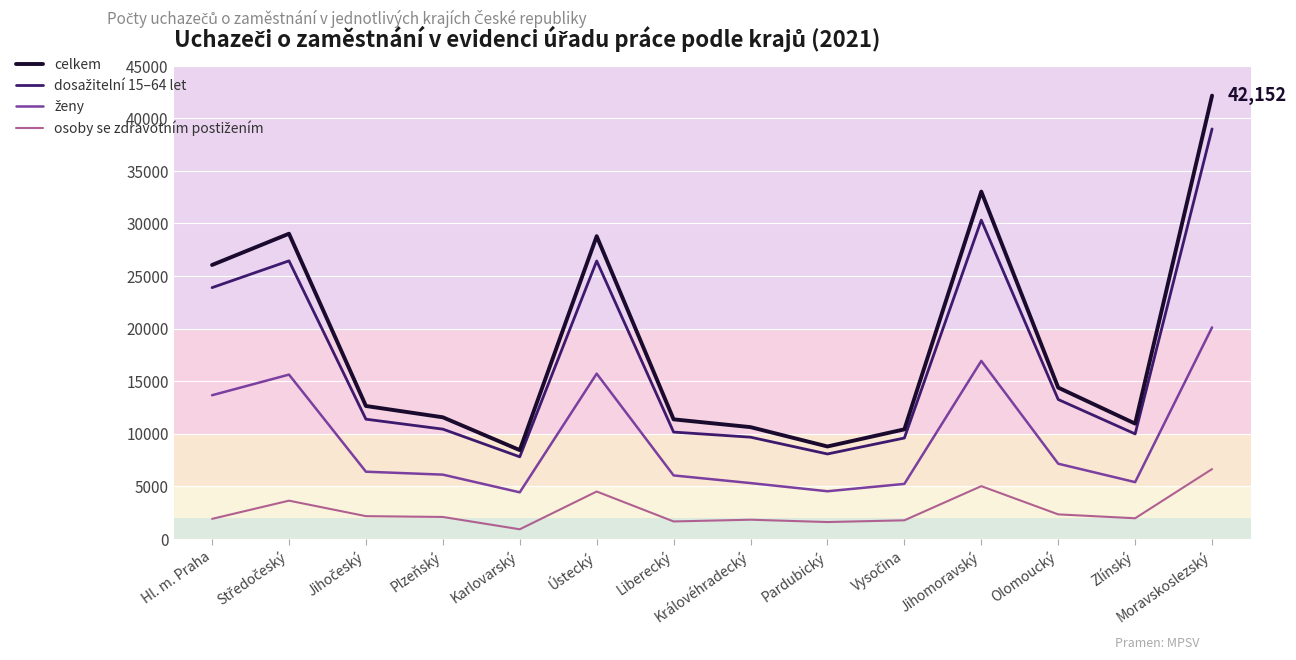

What is the total value across all series at Zlínský?

28282